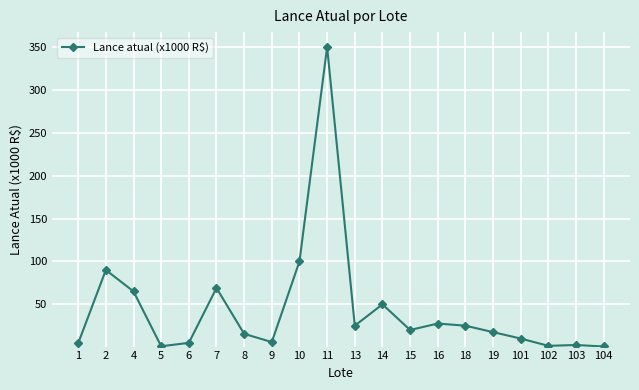

How many lines are shown in the chart?

1